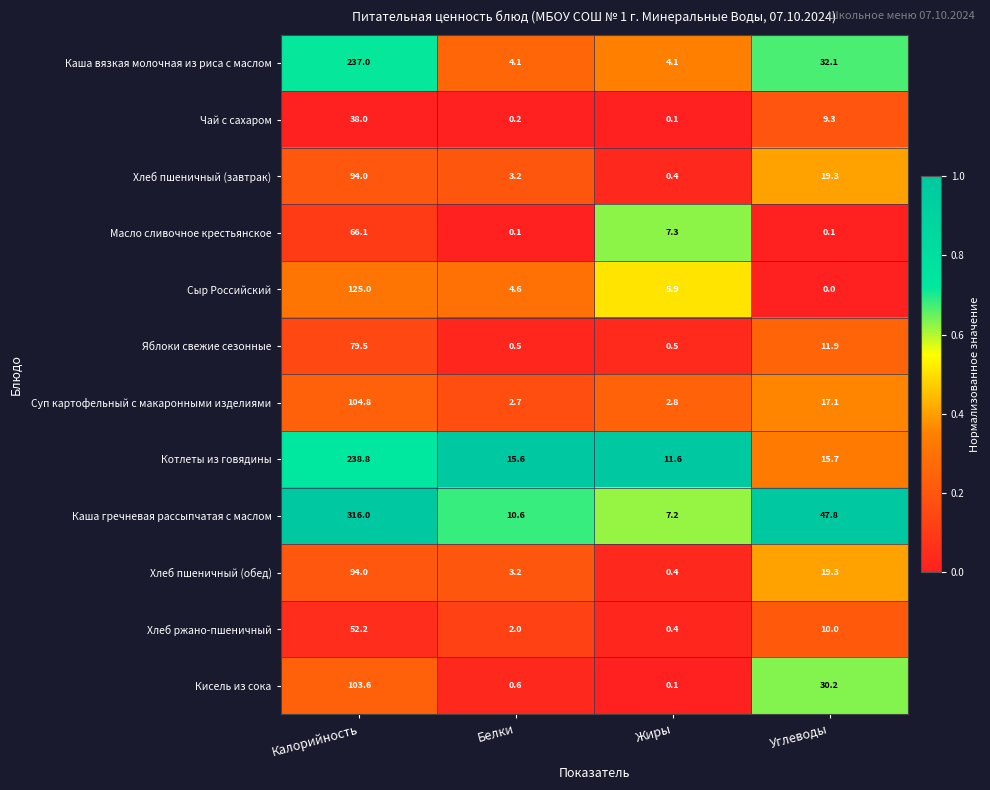

What is the average value of the Хлеб ржано-пшеничный series?

16.2